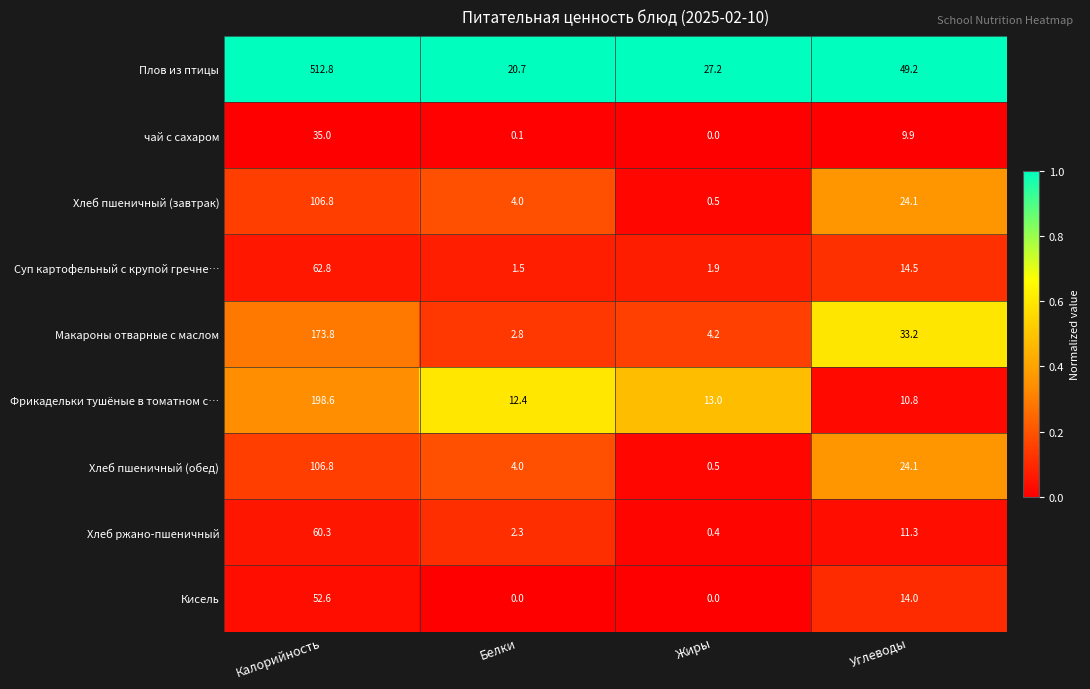

Where does the Суп картофельный с крупой гречне… series first go above 14?

Калорийность